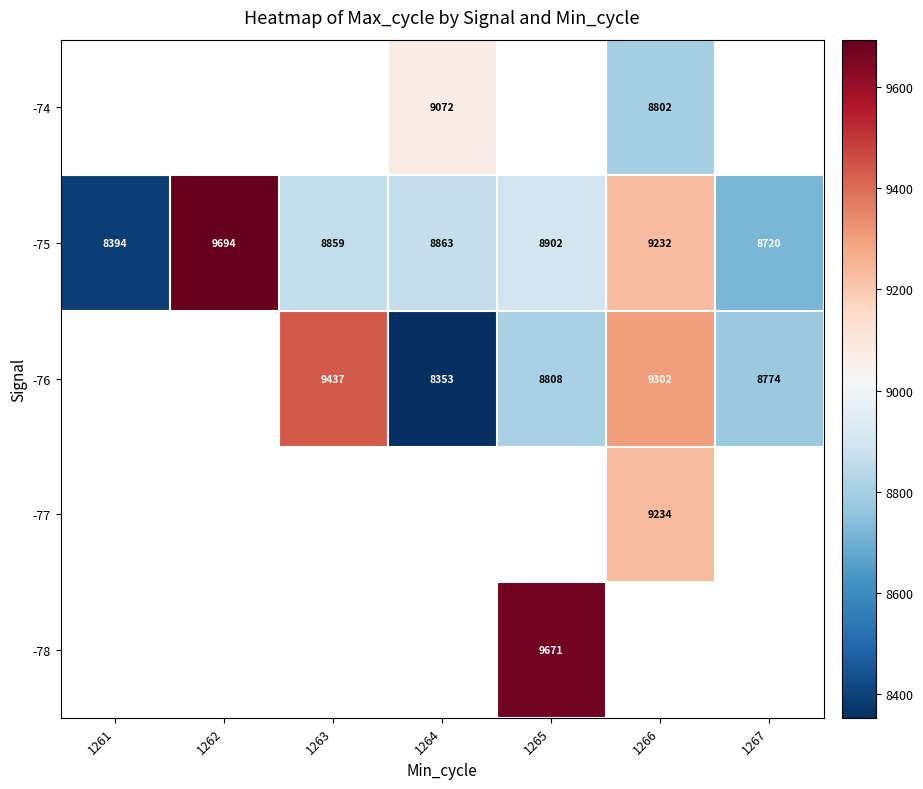

What is the difference between the -75 values at 1261 and 1266?

838